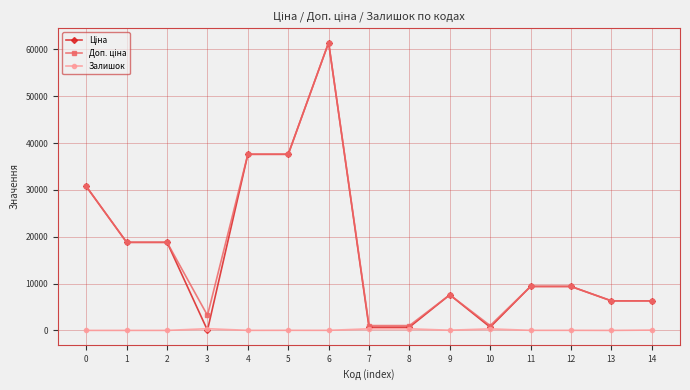

What is the maximum value shown in the chart?

61434.3